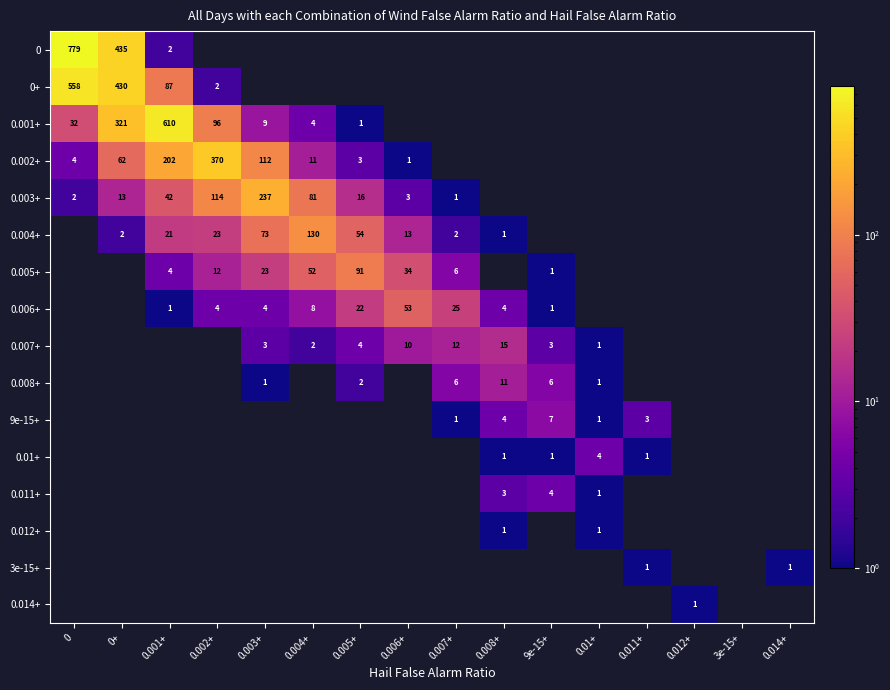

The 0 series shows 2 at 0.001+. True or false?

True